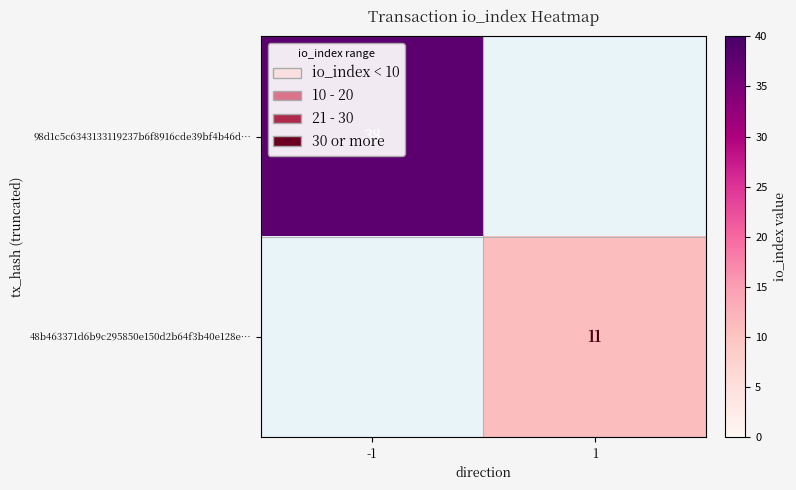

How many data points does each series have?

2